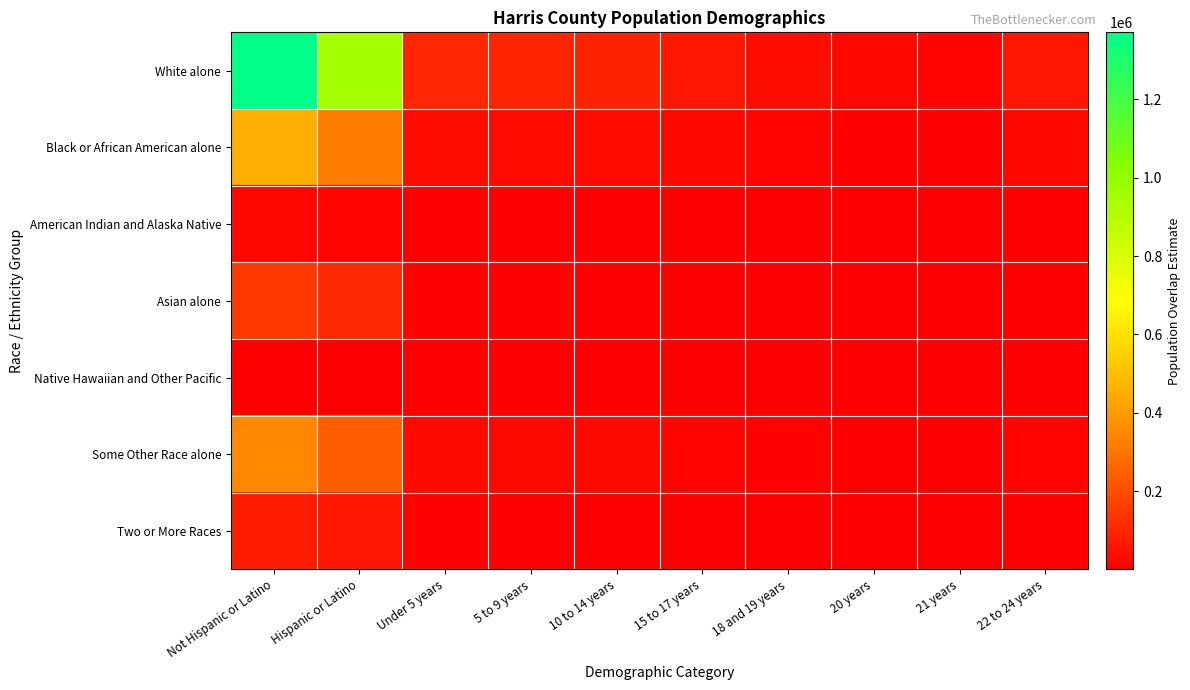

Reading left to right, what are all the values shown in this chart?

White alone: Not Hispanic or Latino=1371378.4	Hispanic or Latino=946877.6	Under 5 years=96990.5	5 to 9 years=92716.4	10 to 14 years=88782.3	15 to 17 years=53655.5	18 and 19 years=34299.2	20 years=16487.1	21 years=16053.2	22 to 24 years=53742.7
Black or African American alone: Not Hispanic or Latino=458747.0	Hispanic or Latino=316745.0	Under 5 years=32444.8	5 to 9 years=31015.1	10 to 14 years=29699.0	15 to 17 years=17948.6	18 and 19 years=11473.6	20 years=5515.2	21 years=5370.0	22 to 24 years=17977.8
American Indian and Alaska Native: Not Hispanic or Latino=16423.4	Hispanic or Latino=11339.6	Under 5 years=1161.5	5 to 9 years=1110.4	10 to 14 years=1063.2	15 to 17 years=642.6	18 and 19 years=410.8	20 years=197.4	21 years=192.3	22 to 24 years=643.6
Asian alone: Not Hispanic or Latino=149682.6	Hispanic or Latino=103349.4	Under 5 years=10586.3	5 to 9 years=10119.8	10 to 14 years=9690.4	15 to 17 years=5856.4	18 and 19 years=3743.7	20 years=1799.5	21 years=1752.2	22 to 24 years=5865.9
Native Hawaiian and Other Pacific: Not Hispanic or Latino=1785.3	Hispanic or Latino=1232.7	Under 5 years=126.3	5 to 9 years=120.7	10 to 14 years=115.6	15 to 17 years=69.9	18 and 19 years=44.7	20 years=21.5	21 years=20.9	22 to 24 years=70.0
Some Other Race alone: Not Hispanic or Latino=345212.0	Hispanic or Latino=238354.0	Under 5 years=24415.0	5 to 9 years=23339.2	10 to 14 years=22348.8	15 to 17 years=13506.5	18 and 19 years=8634.0	20 years=4150.2	21 years=4041.0	22 to 24 years=13528.5
Two or More Races: Not Hispanic or Latino=77690.2	Hispanic or Latino=53641.8	Under 5 years=5494.6	5 to 9 years=5252.5	10 to 14 years=5029.6	15 to 17 years=3039.6	18 and 19 years=1943.1	20 years=934.0	21 years=909.4	22 to 24 years=3044.6